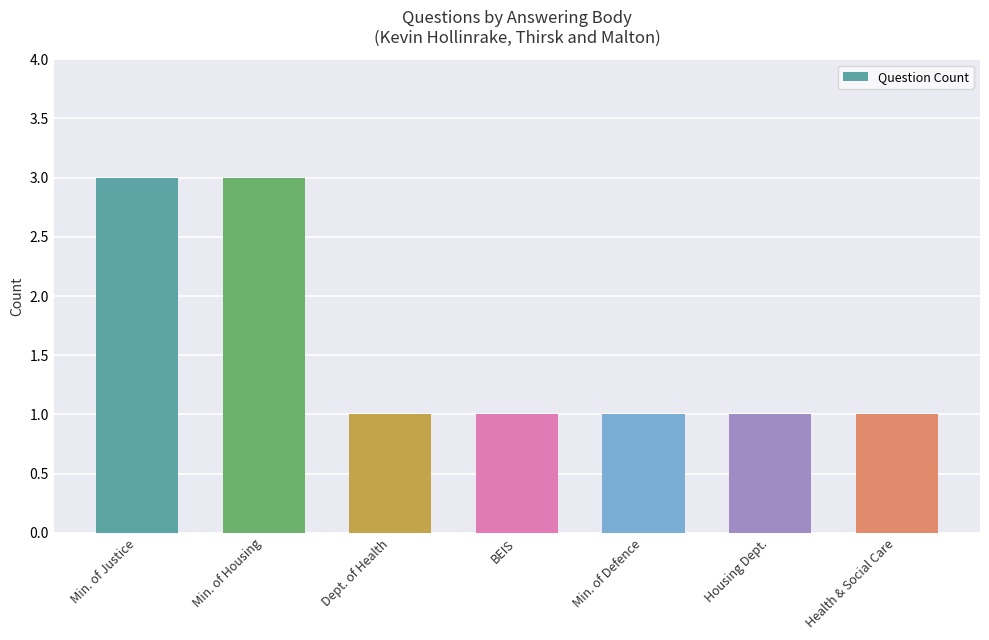

Reading left to right, extract all data points from this chart.

3	3	1	1	1	1	1